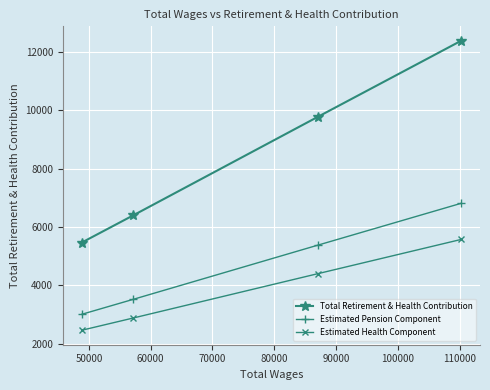

Which series has the largest total across all categories?

Total Retirement & Health Contribution